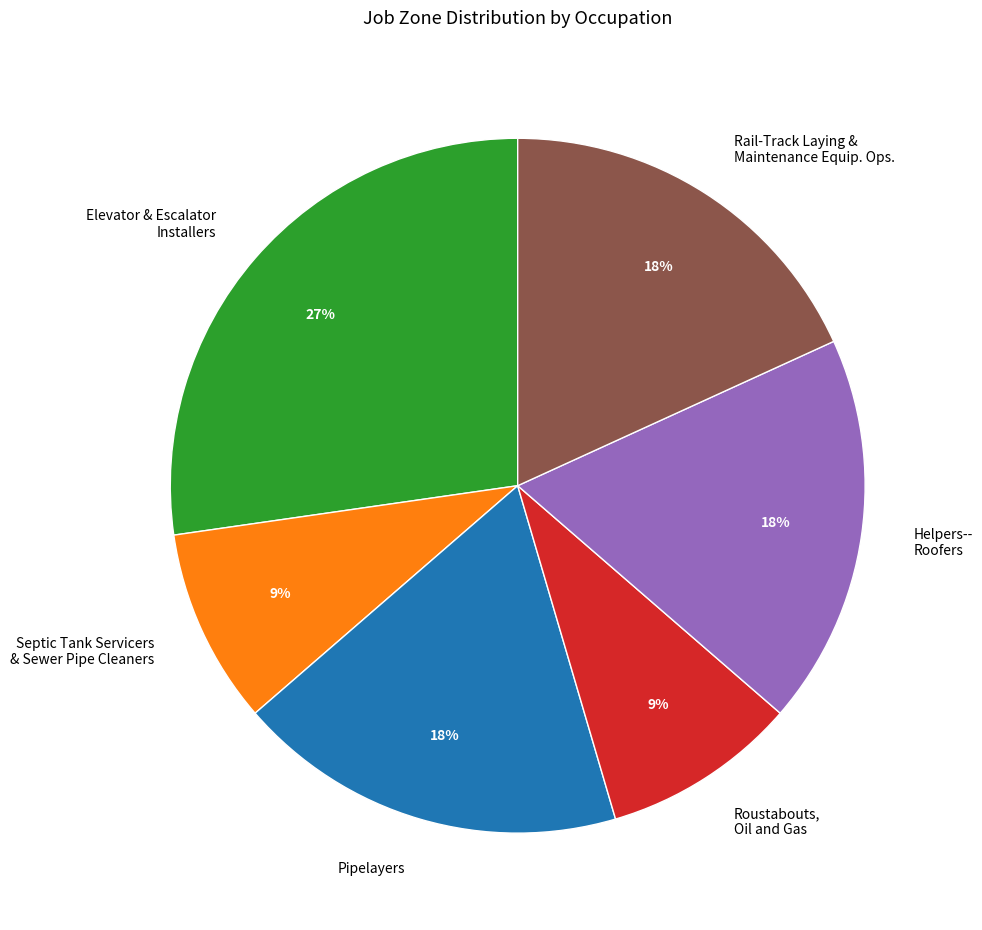

Do Rail-Track Laying & Maintenance Equip. Ops. and Roustabouts, Oil and Gas together represent more than half of the pie?

No